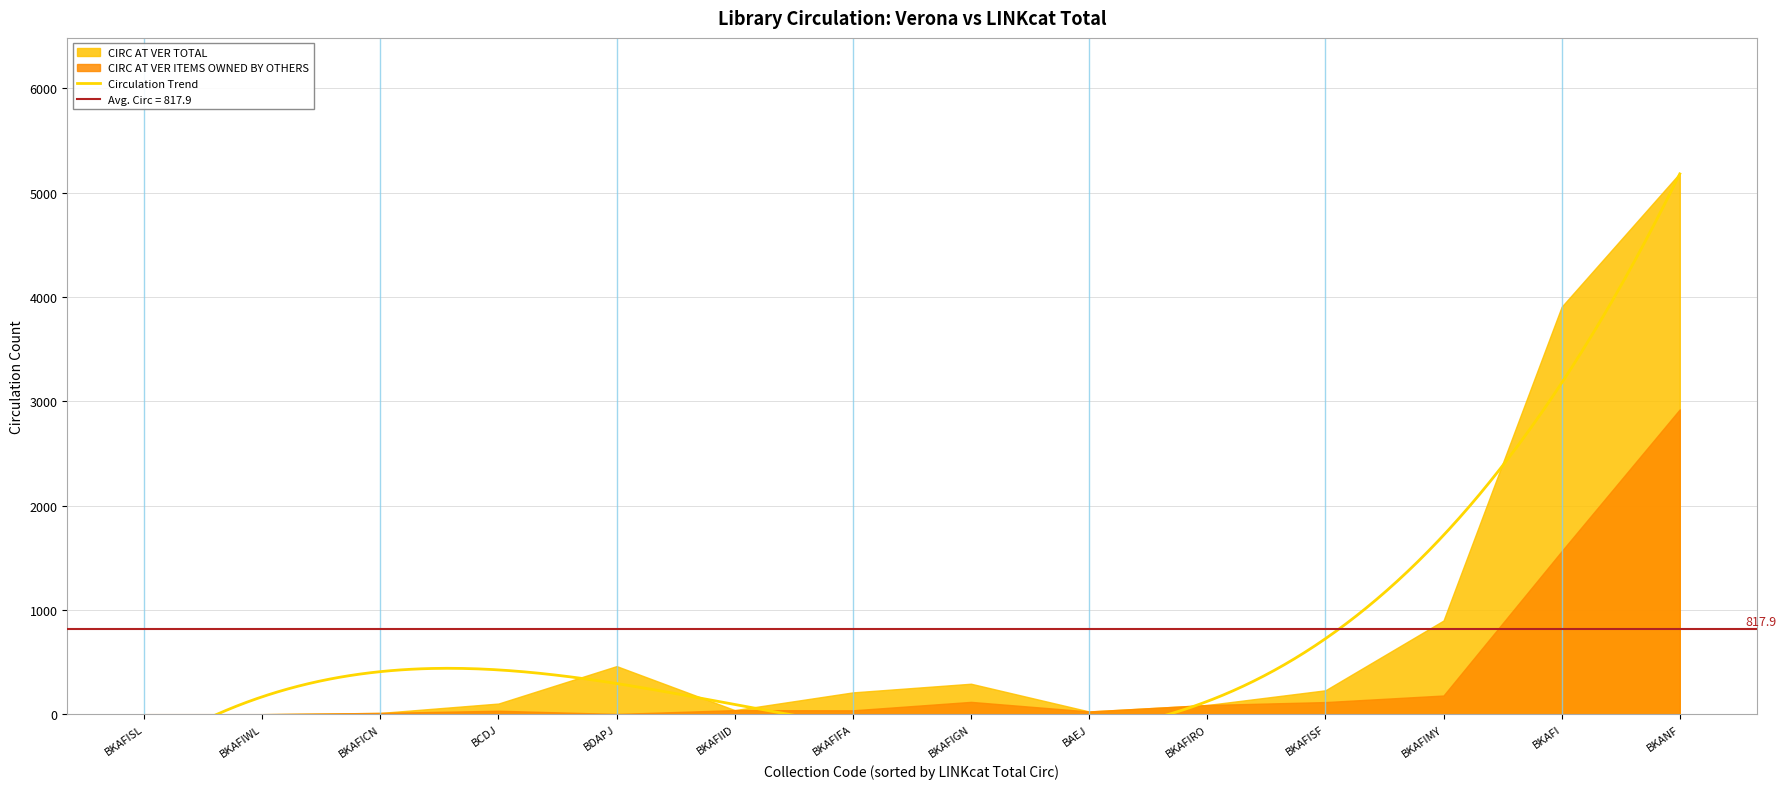

What is the difference between the CIRC AT VER TOTAL values at BKAFIWL and BKANF?

5188